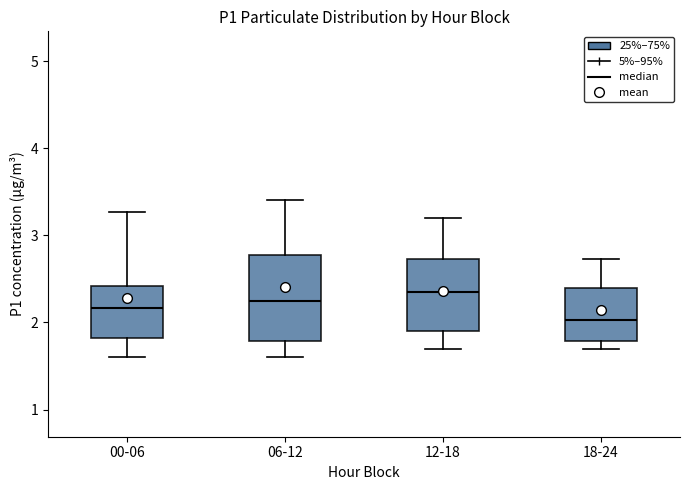

Where does the median line of the box for 12-18 sit on the y-axis? The values are not printed on the chart, so give them approximately, as read against the axis.

2.4